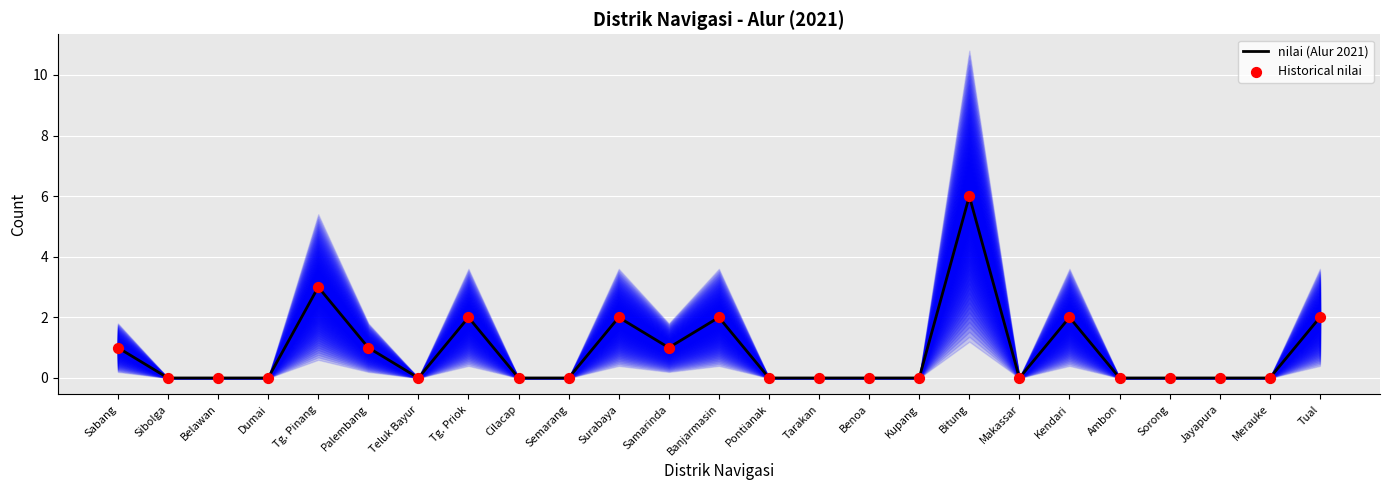

Which series has the largest total across all categories?

nilai (Alur 2021)